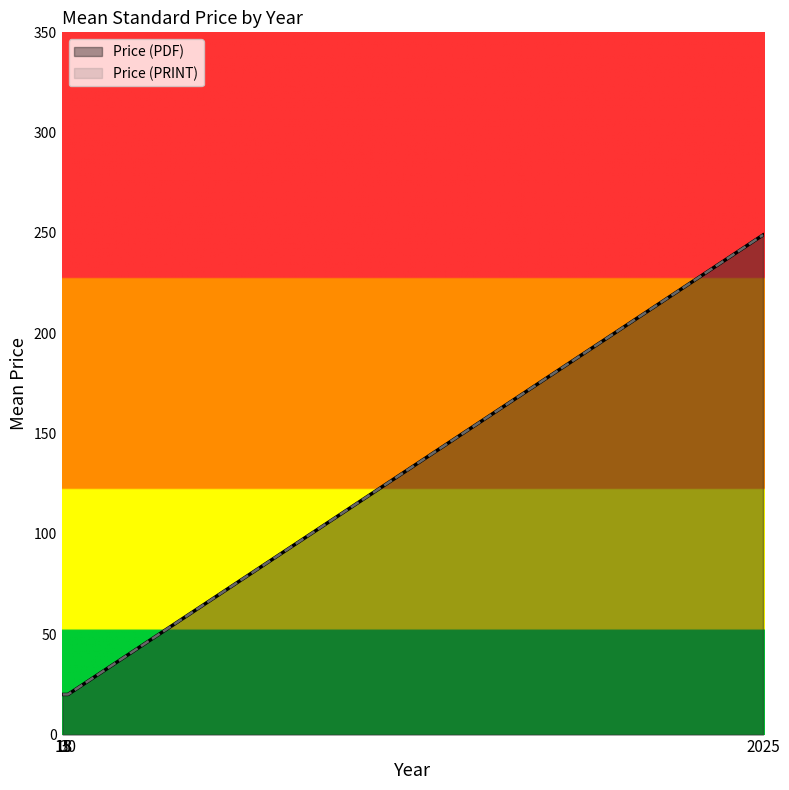

Reading left to right, transcribe all the data shown in this chart.

Price (PDF): 15=20.0	18=20.0	30=20.0	2025=249.0
Price (PRINT): 15=20.0	18=20.0	30=20.0	2025=249.0